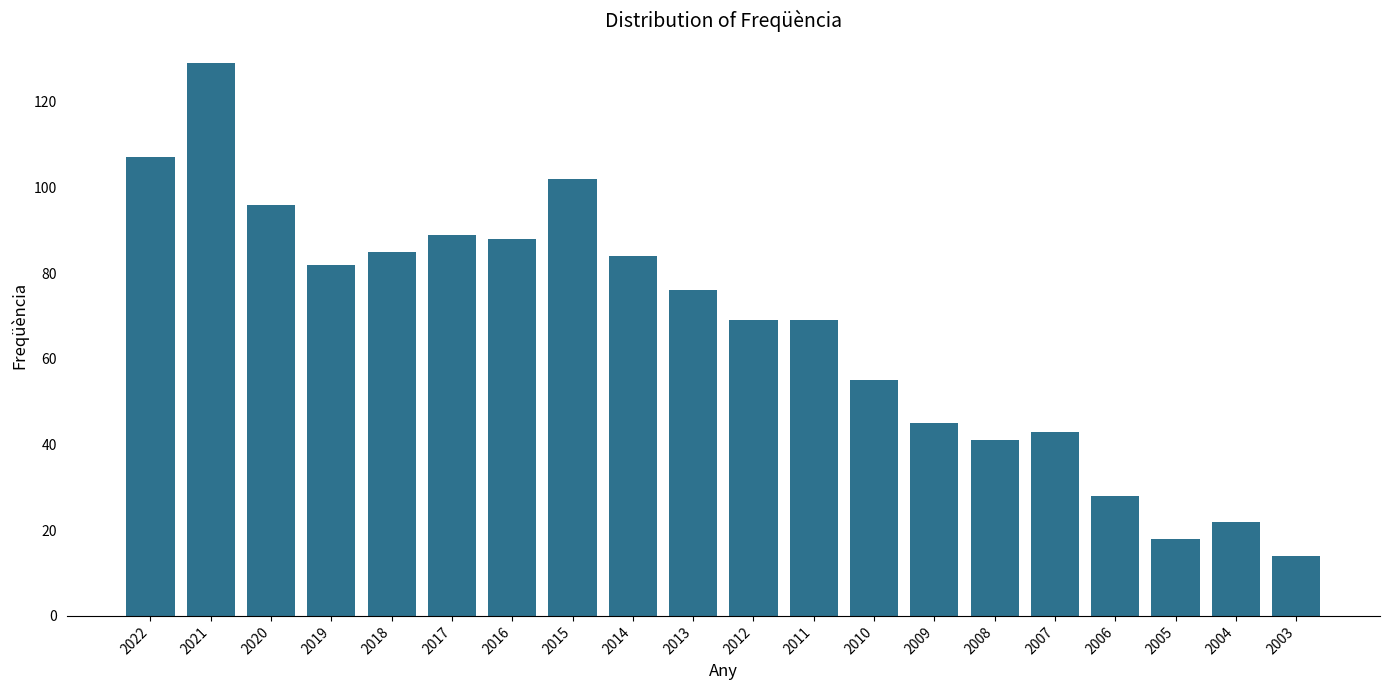

Reading left to right, extract all data points from this chart.

2022=107	2021=129	2020=96	2019=82	2018=85	2017=89	2016=88	2015=102	2014=84	2013=76	2012=69	2011=69	2010=55	2009=45	2008=41	2007=43	2006=28	2005=18	2004=22	2003=14